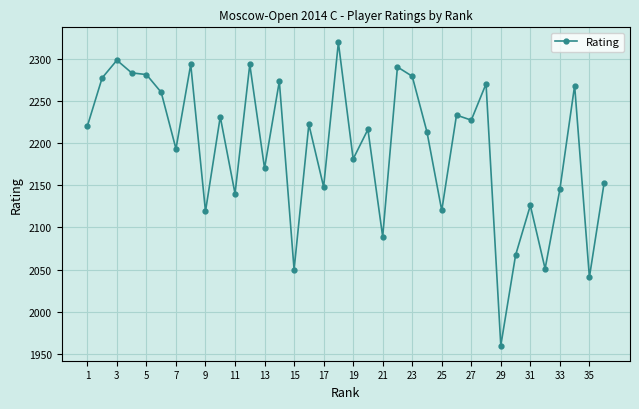

What is the value of the 19th point from the left?

2181